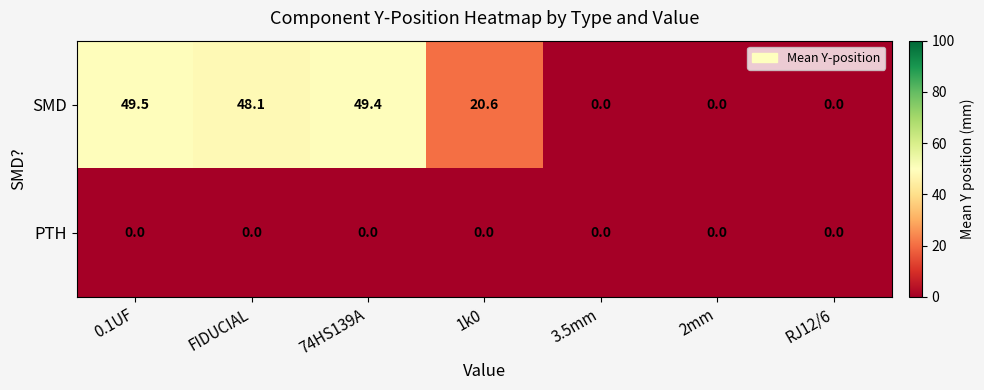

Reading right to left, list all the values displayed in this chart.

SMD: RJ12/6=0.0	2mm=0.0	3.5mm=0.0	1k0=20.6	74HS139A=49.4	FIDUCIAL=48.1	0.1UF=49.5
PTH: RJ12/6=0.0	2mm=0.0	3.5mm=0.0	1k0=0.0	74HS139A=0.0	FIDUCIAL=0.0	0.1UF=0.0